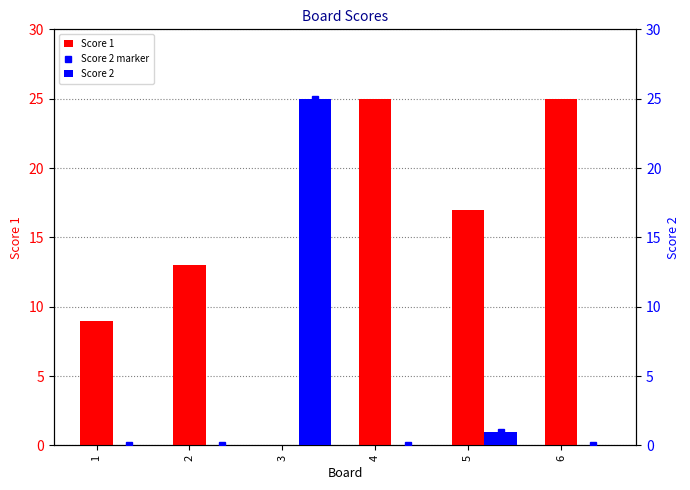

What is the difference between the second highest and minimum values in the Score 2 marker series?

1